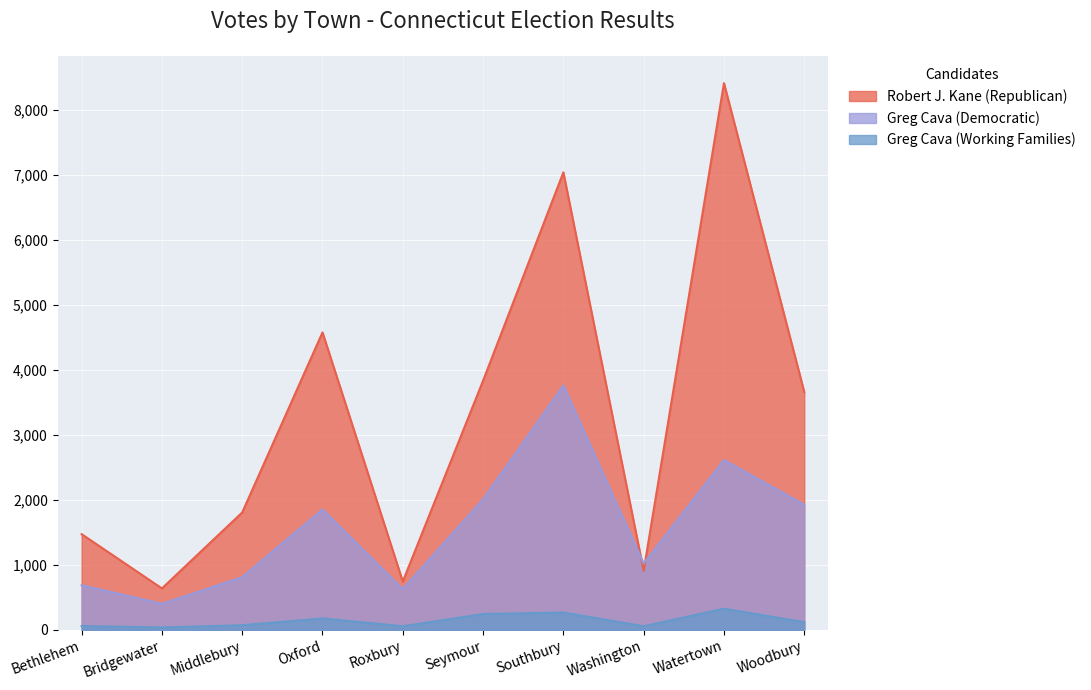

How many data points does each series have?

10